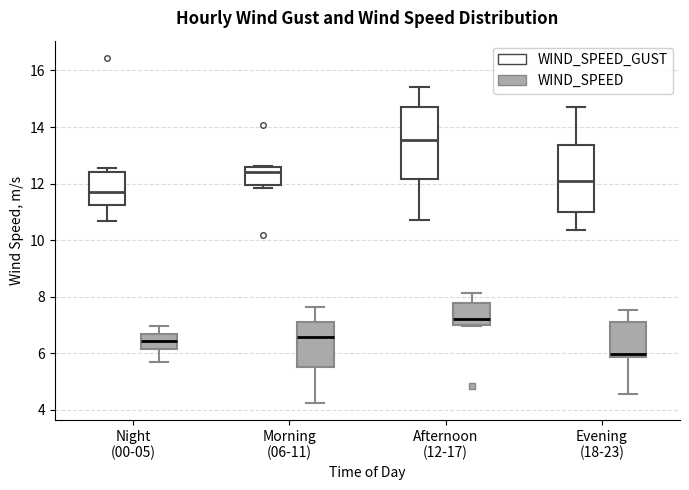

Reading left to right, transcribe this box plot: for each box, give where its median line is, the range the box spans, and where its two whiskers end, as read against the y-axis. The values are not printed on the chart, so give them approximately, as read against the axis.

Night (00-05) (WIND_SPEED_GUST): median 11.6, box 11.2 to 12.4, whiskers 10.6 to 12.6
Night (00-05) (WIND_SPEED): median 6.4, box 6.2 to 6.6, whiskers 5.6 to 7.0
Morning (06-11) (WIND_SPEED_GUST): median 12.4, box 12.0 to 12.6, whiskers 11.8 to 12.6
Morning (06-11) (WIND_SPEED): median 6.6, box 5.6 to 7.2, whiskers 4.2 to 7.6
Afternoon (12-17) (WIND_SPEED_GUST): median 13.6, box 12.2 to 14.8, whiskers 10.6 to 15.4
Afternoon (12-17) (WIND_SPEED): median 7.2, box 7.0 to 7.8, whiskers 7.0 to 8.2
Evening (18-23) (WIND_SPEED_GUST): median 12.0, box 11.0 to 13.4, whiskers 10.4 to 14.8
Evening (18-23) (WIND_SPEED): median 6.0, box 5.8 to 7.2, whiskers 4.6 to 7.6